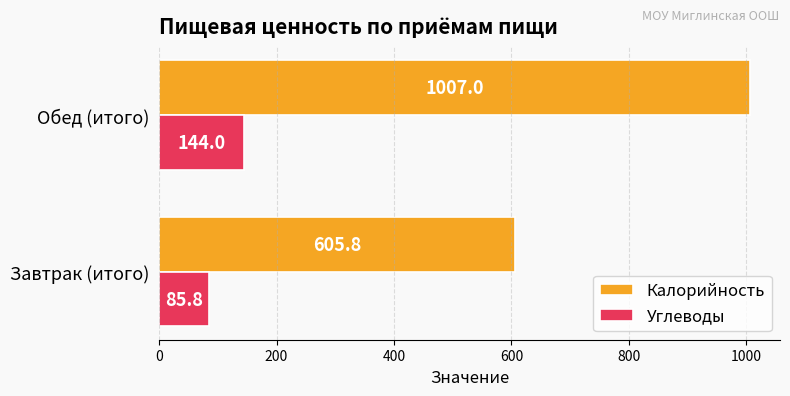

What is the difference between the maximum and minimum values in the Калорийность series?

401.2